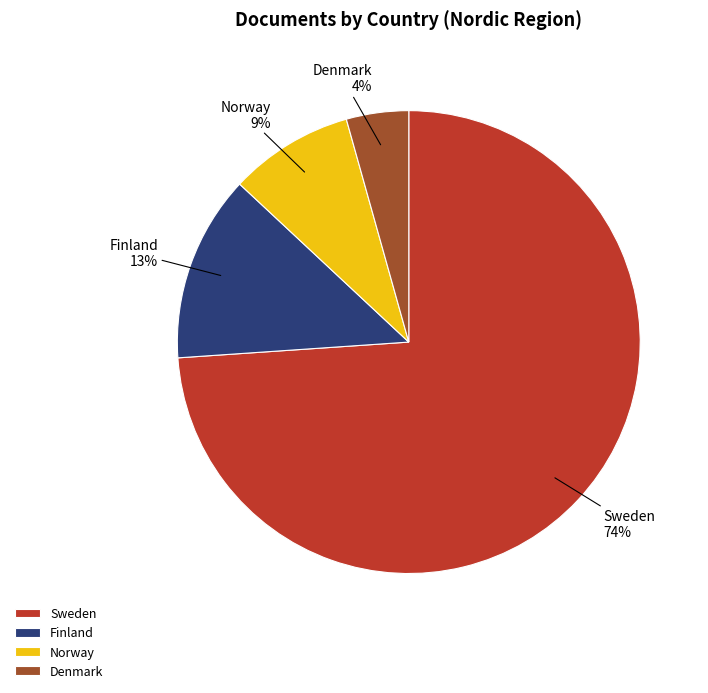

Is the sum of Sweden and Denmark greater than half?

Yes